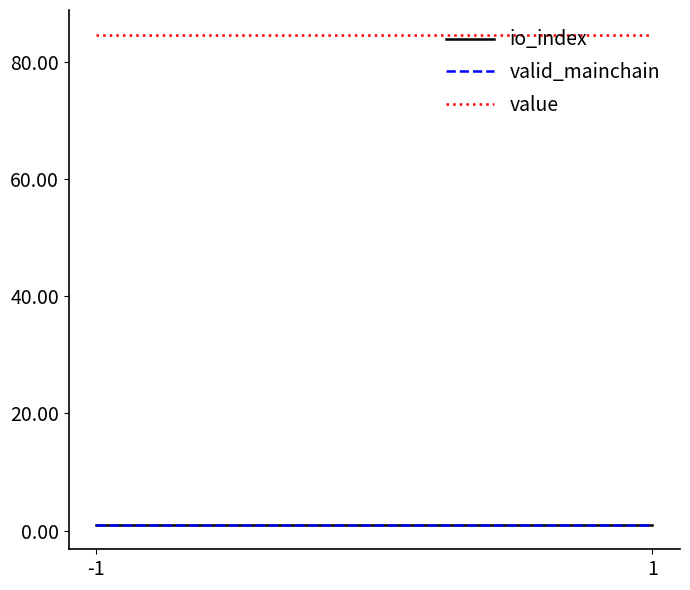

At how many categories does at least one series exceed 43?

2